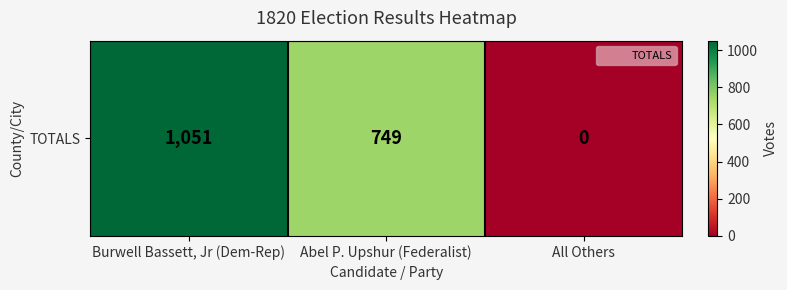

True or false: the data shows 1051 at Burwell Bassett, Jr (Dem-Rep).

True